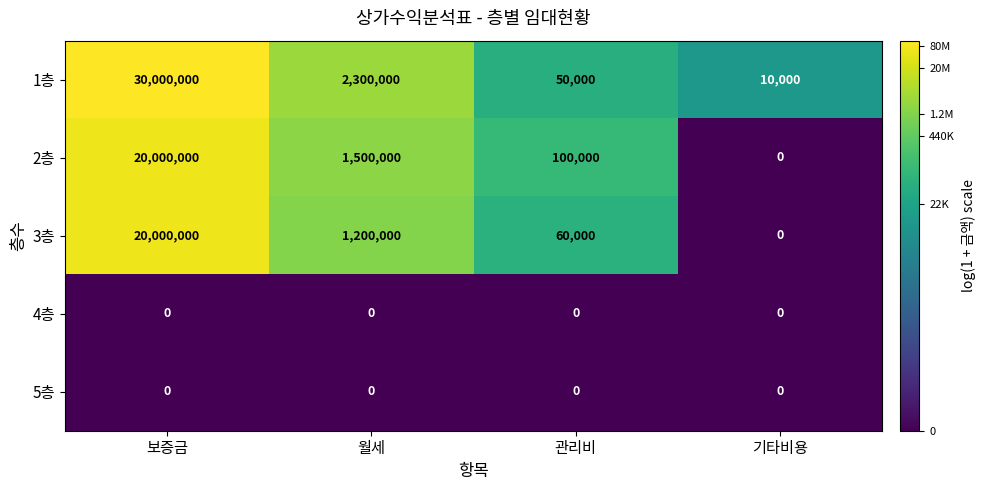

At which category is the sum across all series the highest?

보증금